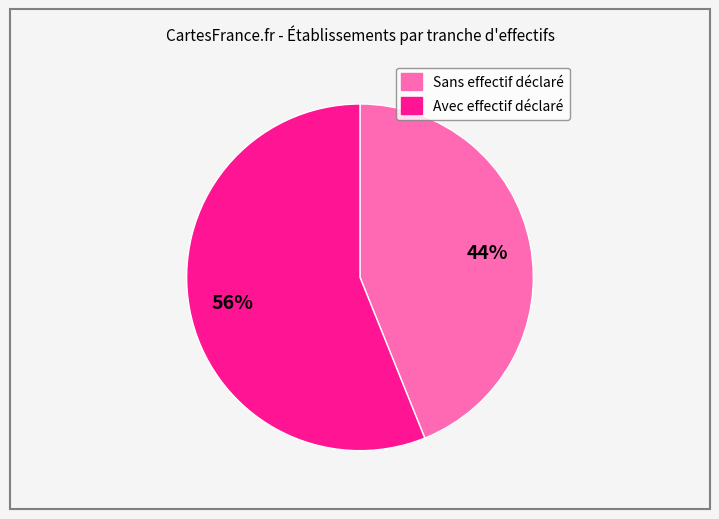

To the nearest percent, what is the difference between the largest and smallest slice percentages?

12%